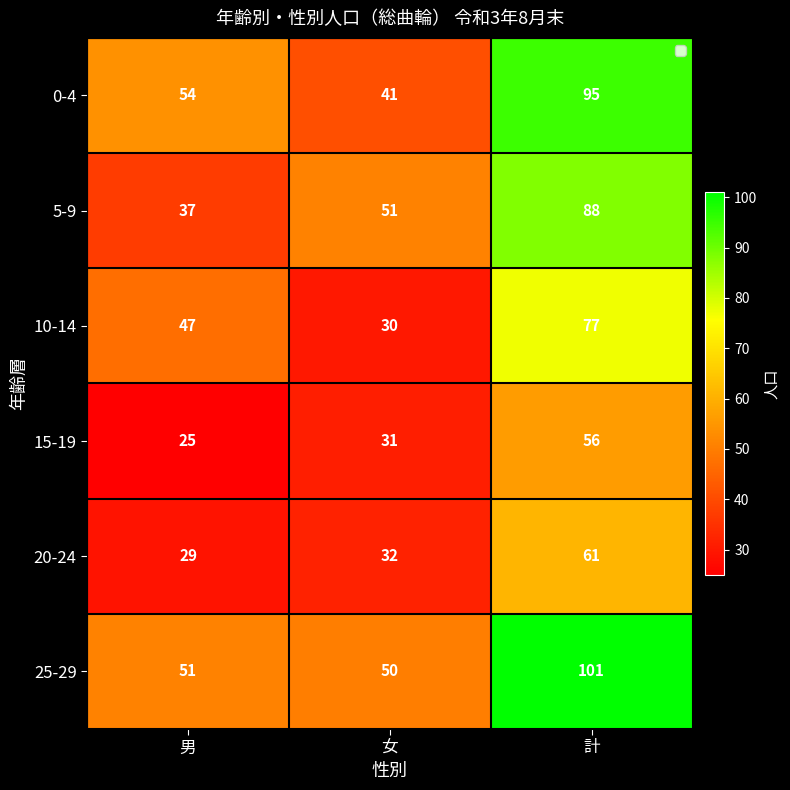

What is the sum of the 5-9 values at 女 and 計?

139